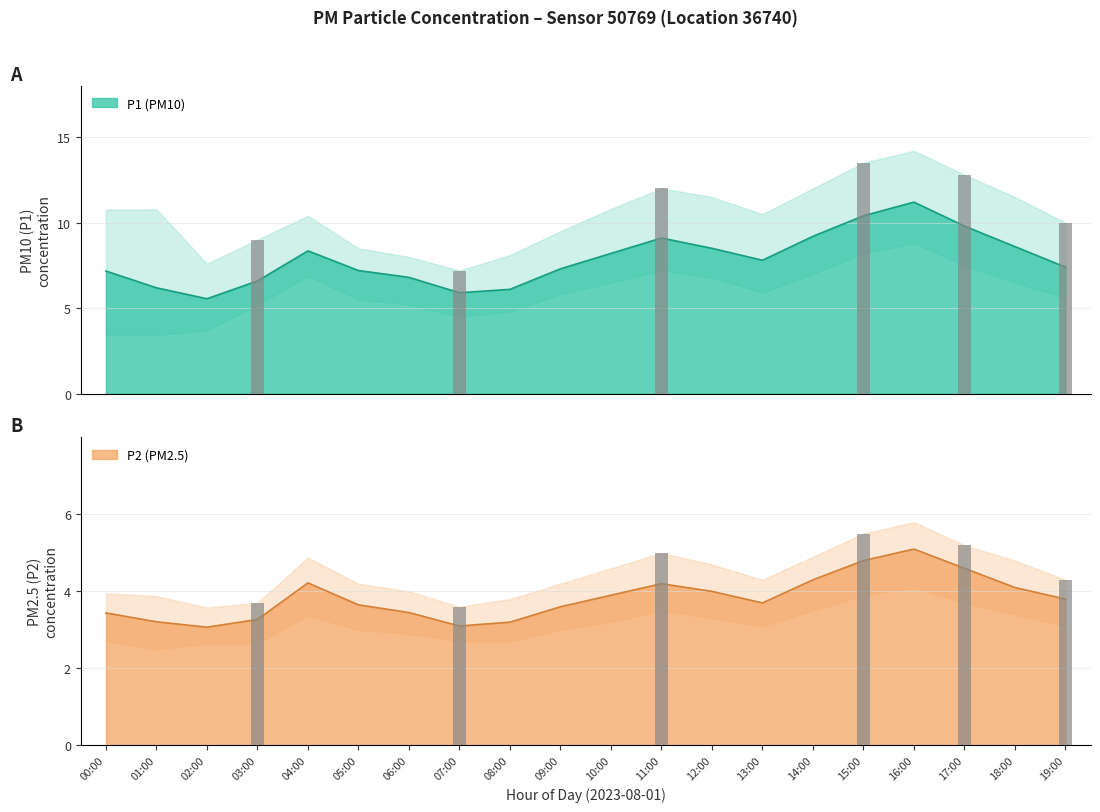

Which series has the widest spread of values?

P1